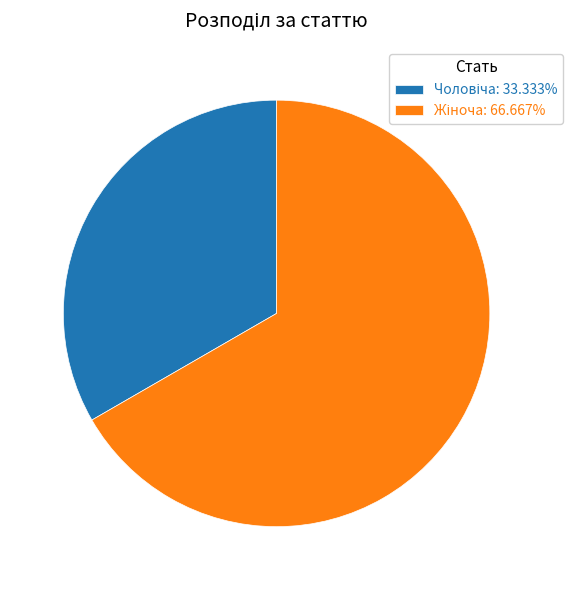

Is there a majority slice in this chart?

Yes